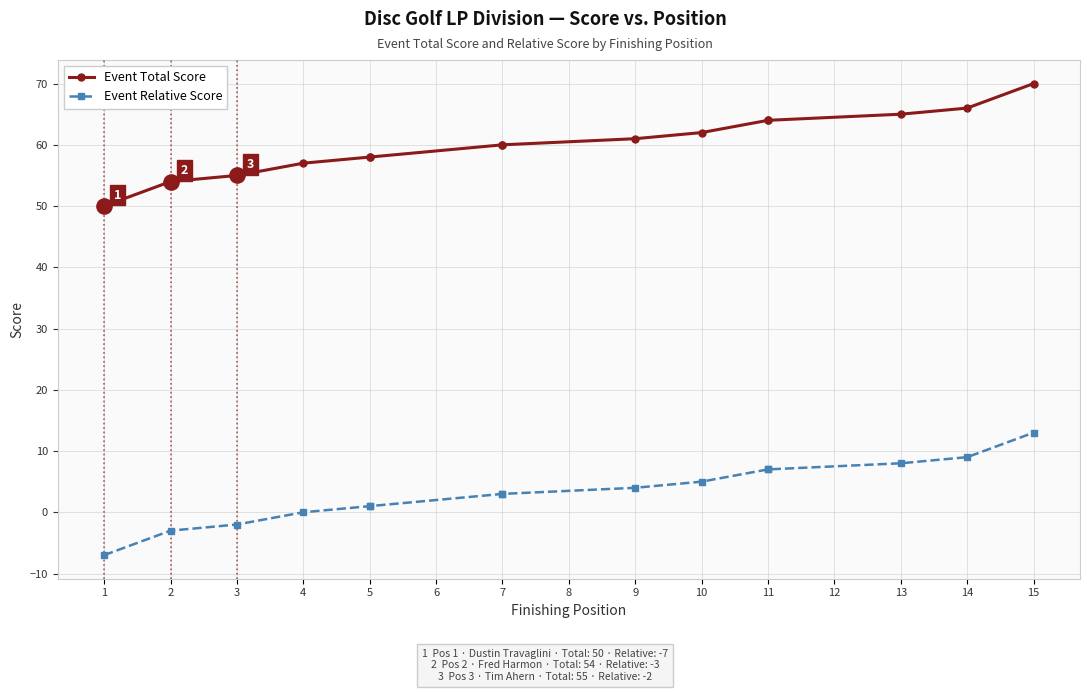

At how many categories does at least one series exceed 55?

12